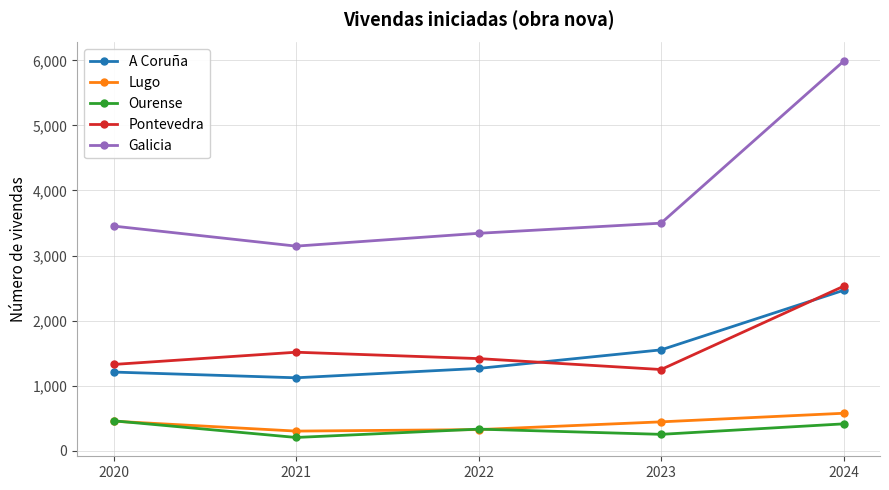

At which category is the sum across all series the highest?

2024